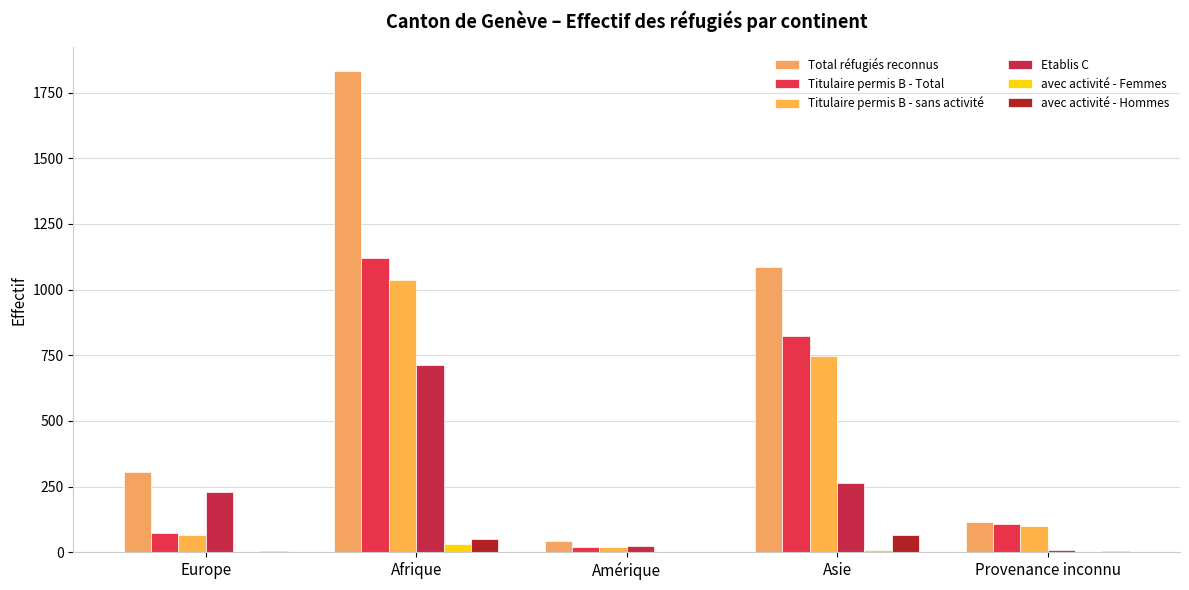

Is it true that Total réfugiés reconnus equals 522 at Europe?

False